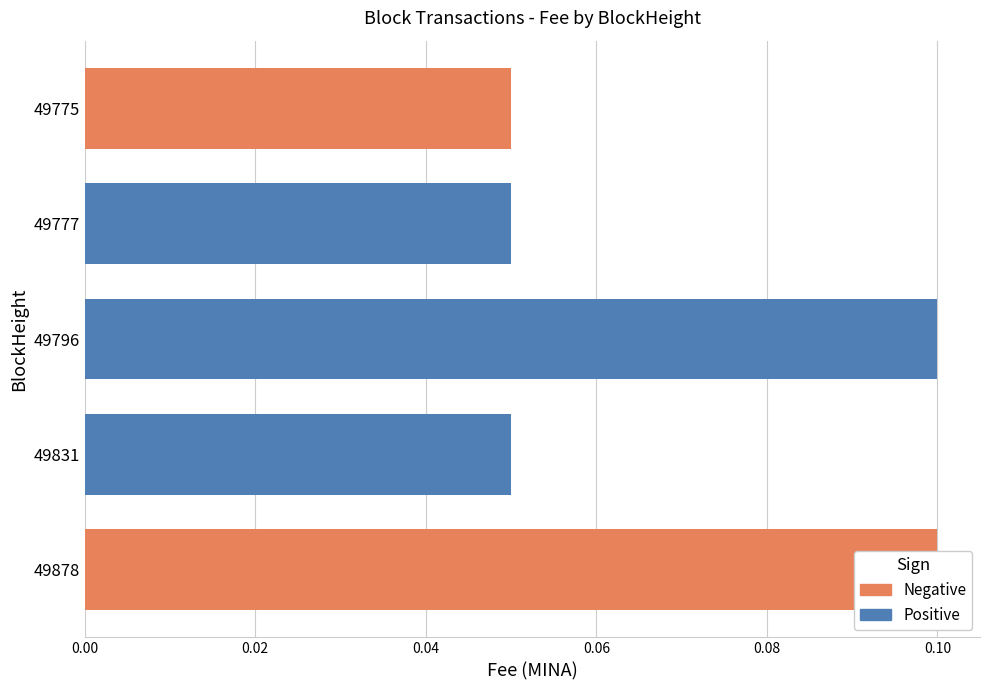

What is the greatest value displayed?

0.1